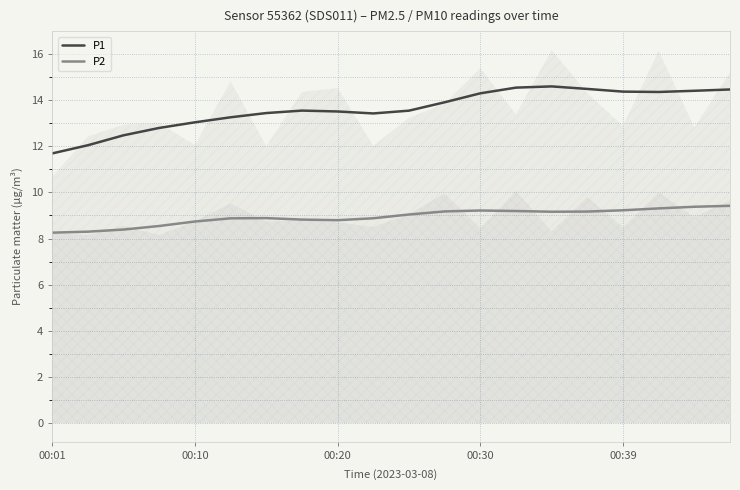

True or false: P2 and P1 intersect in this chart.

False